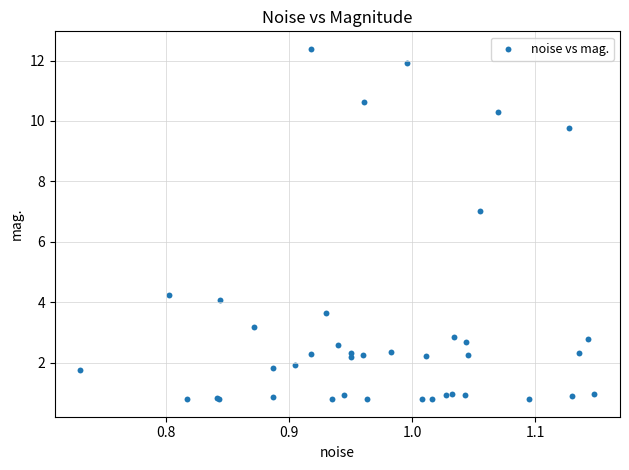

What Y value in the scatter plot is closest to 6?

7.0